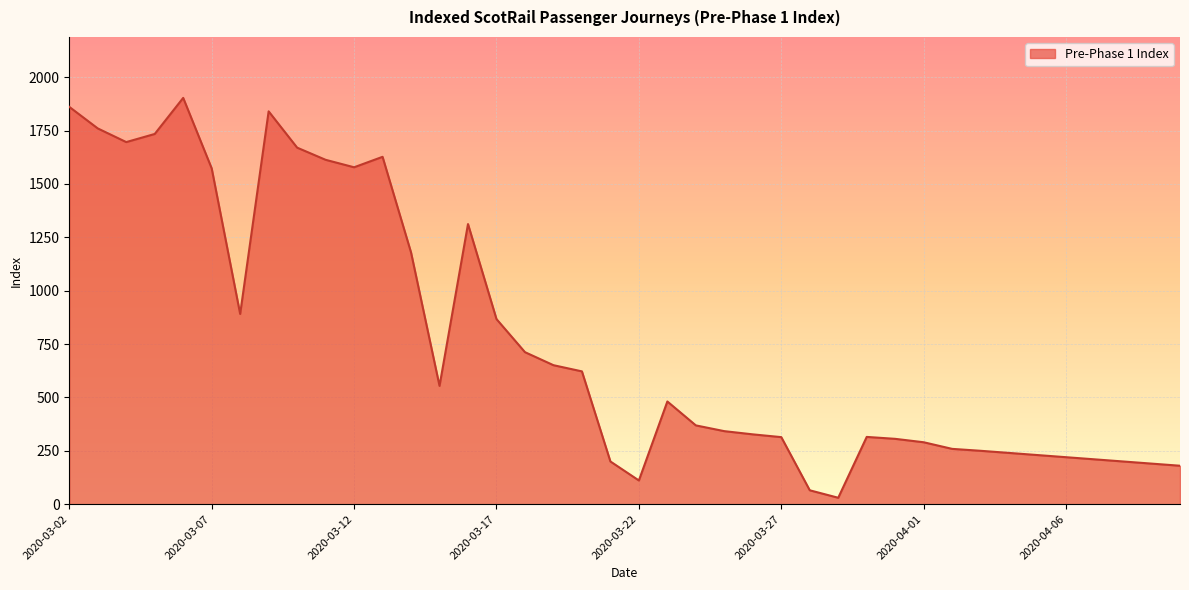

True or false: the data has more than 1 interior local peaks.

True